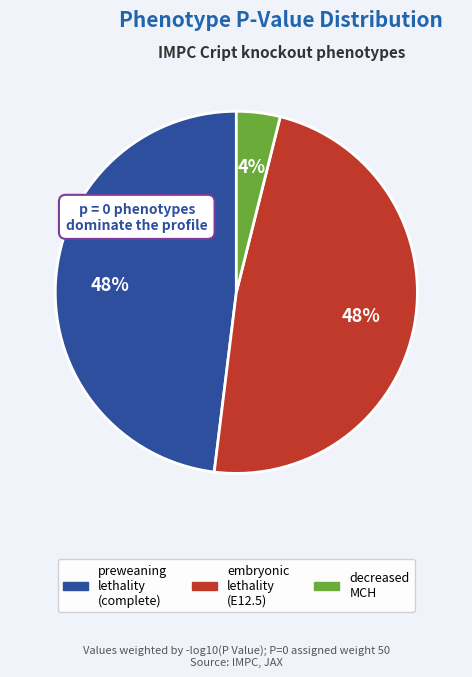

To the nearest percent, what is the average slice percentage?

33%